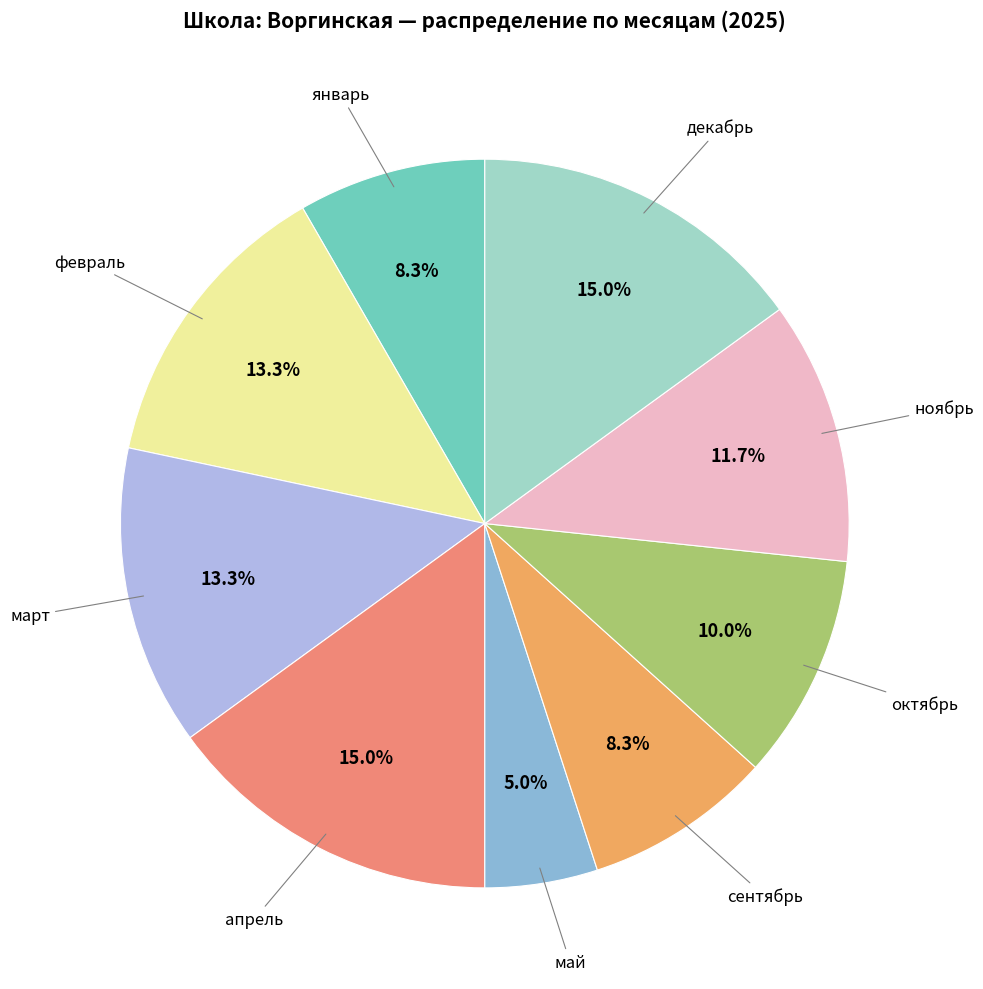

Does any single category account for the majority?

No